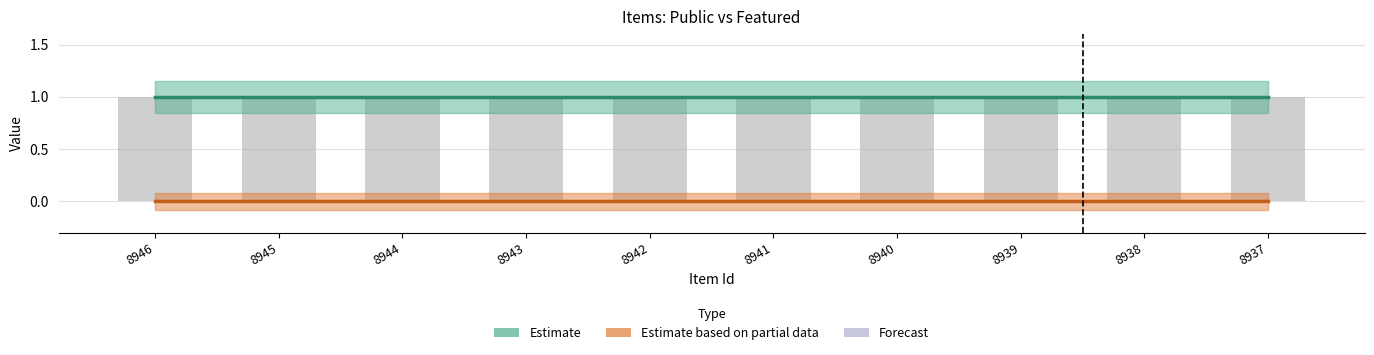

What is the total value across all series at 8944?

1